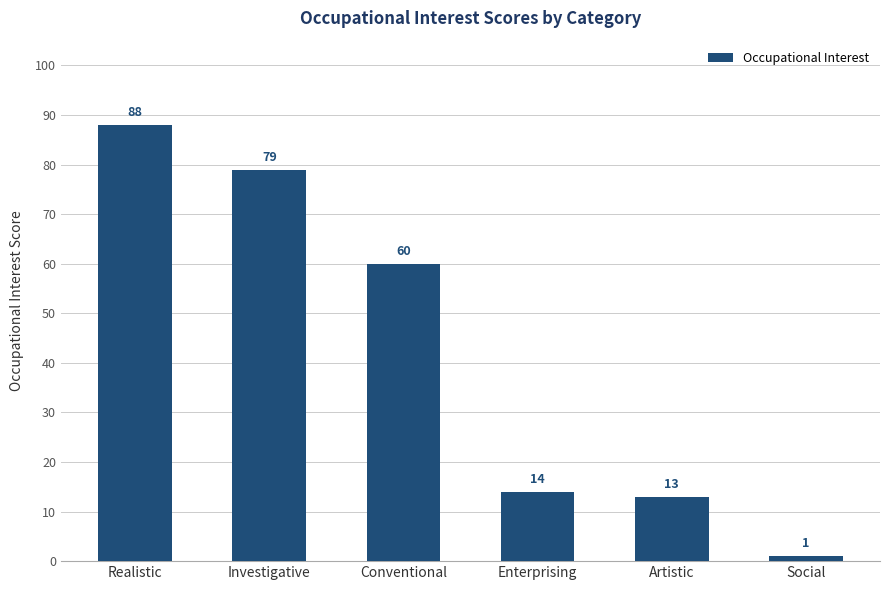

List the labels in order of value, smallest first.

Social, Artistic, Enterprising, Conventional, Investigative, Realistic